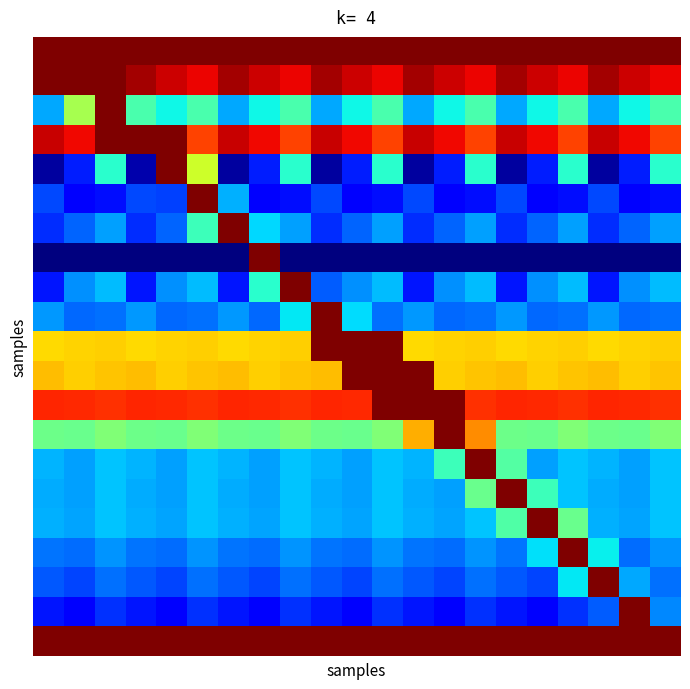

How many series are shown in this chart?

21